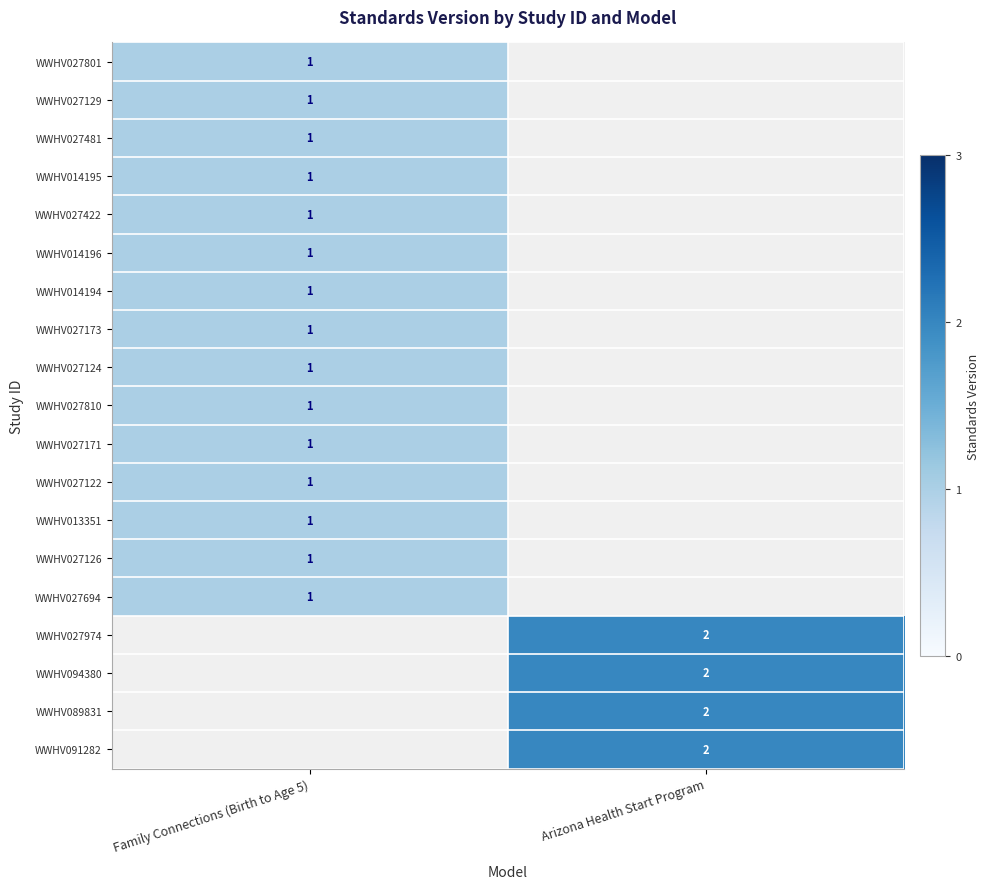

The value of WWHV014194 at Family Connections (Birth to Age 5) is 1. True or false?

True